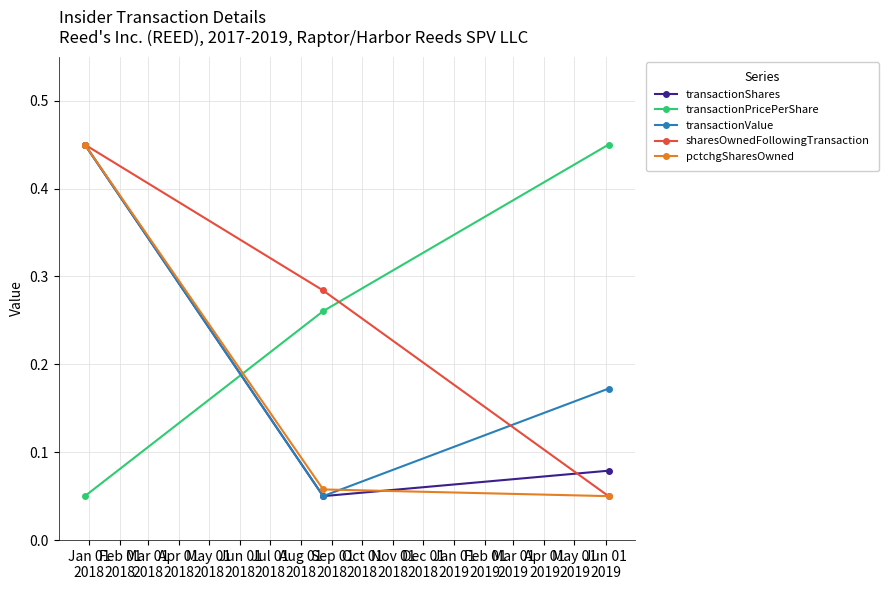

How many pctchgSharesOwned values are between 0 and 1?

3